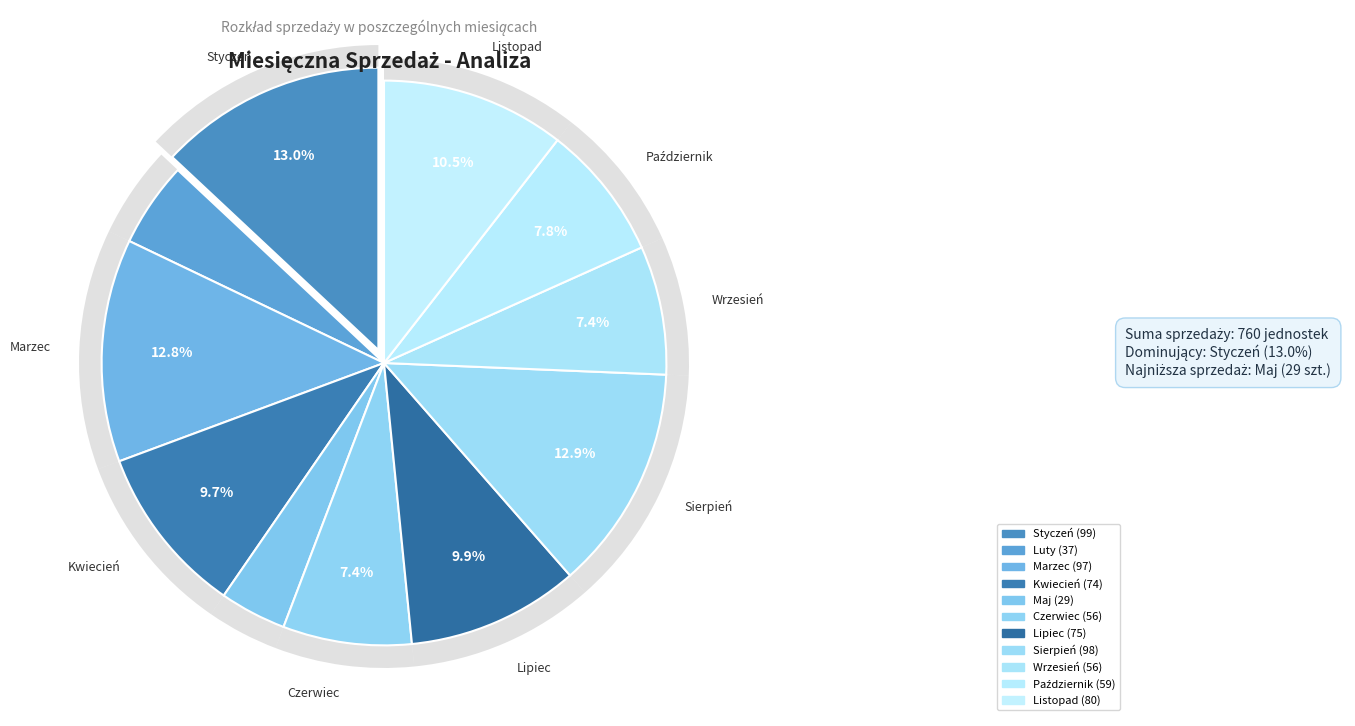

What is the change in value from Wrzesień to Październik?

+3